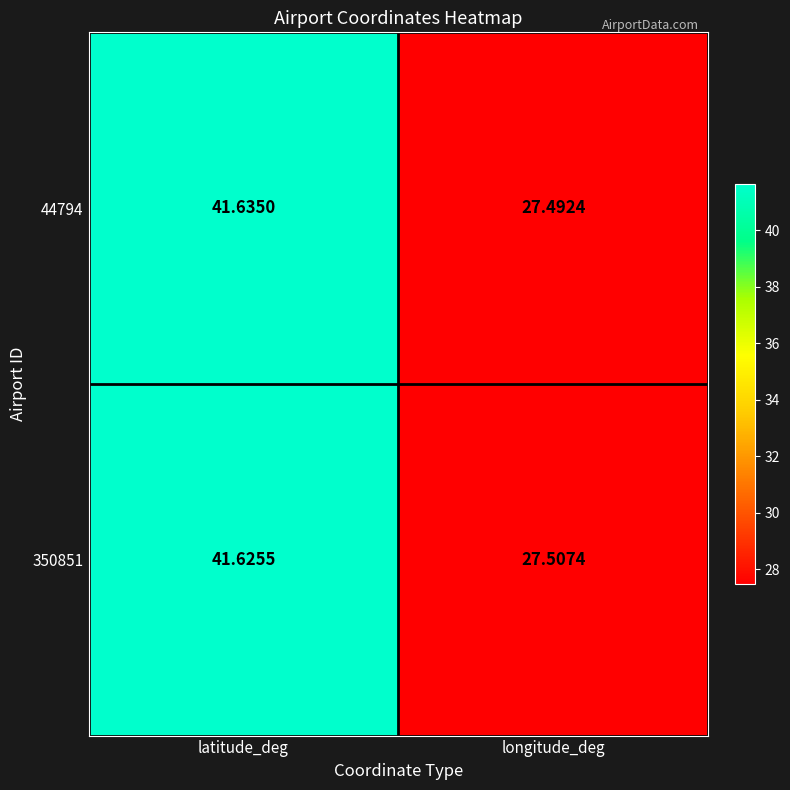

Between latitude_deg and longitude_deg, which series saw the biggest shift?

44794